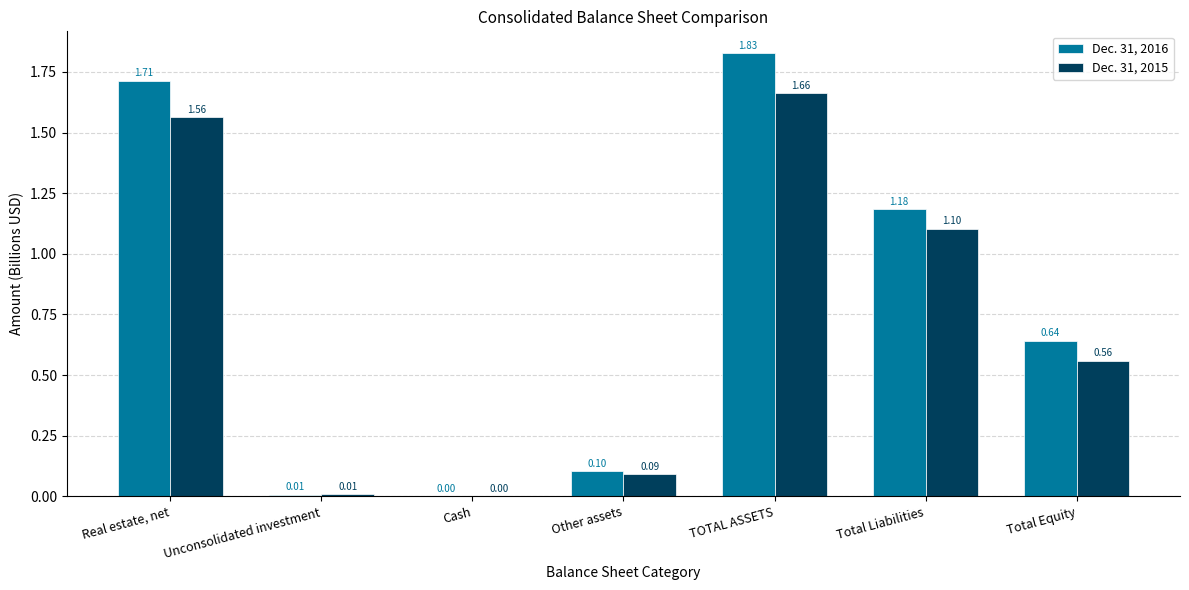

Which series has the largest total across all categories?

Dec. 31, 2016